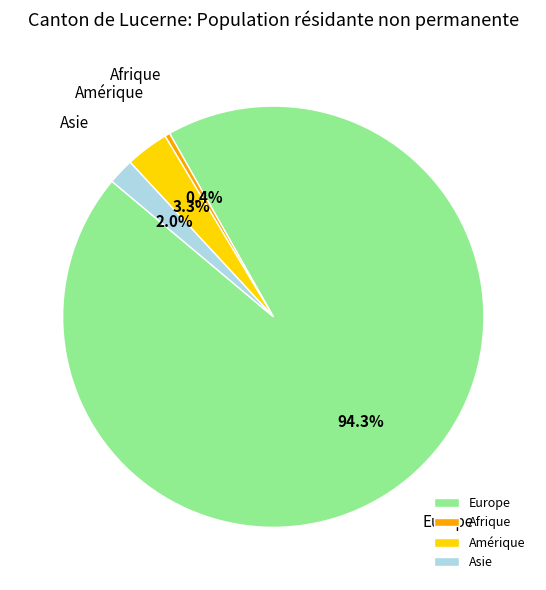

Which category has the biggest portion of the pie?

Europe